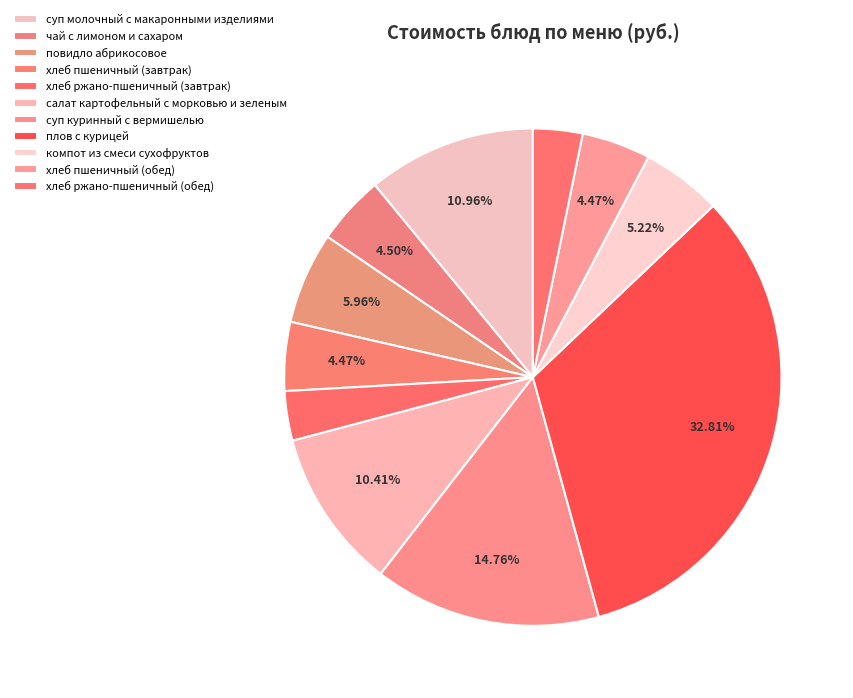

The плов с курицей slice represents 47% of the pie. True or false?

False